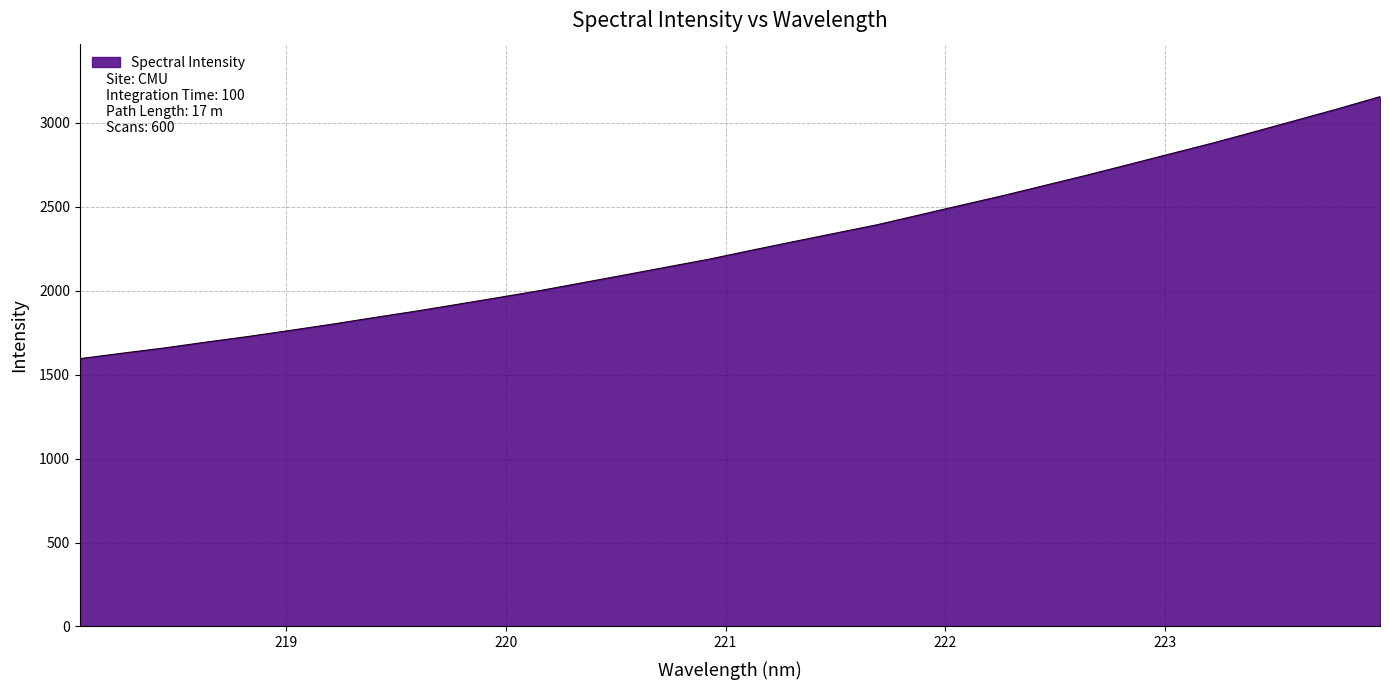

What is the minimum value shown in the chart?

1594.7